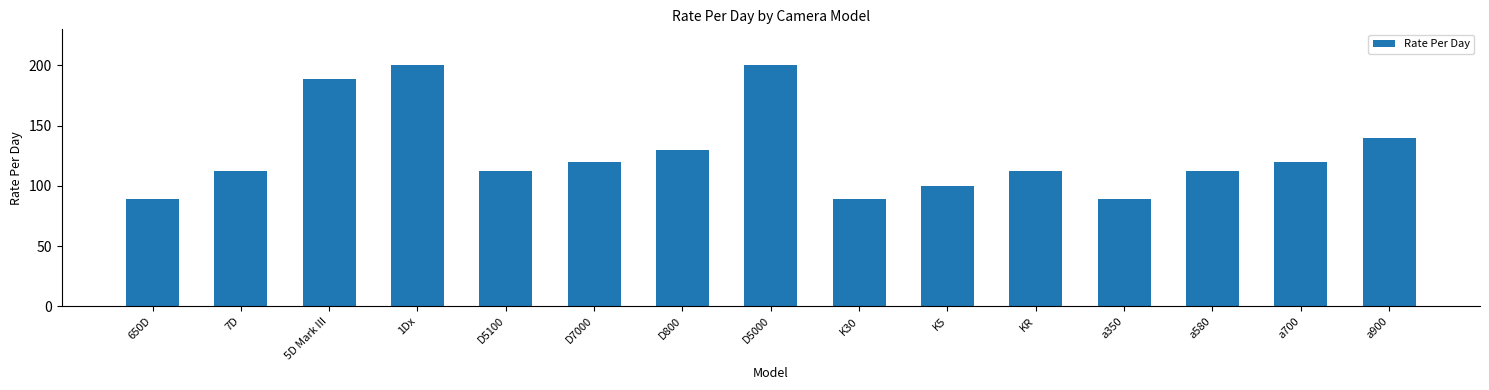

What value does the data have at a900, to the nearest 50?

150